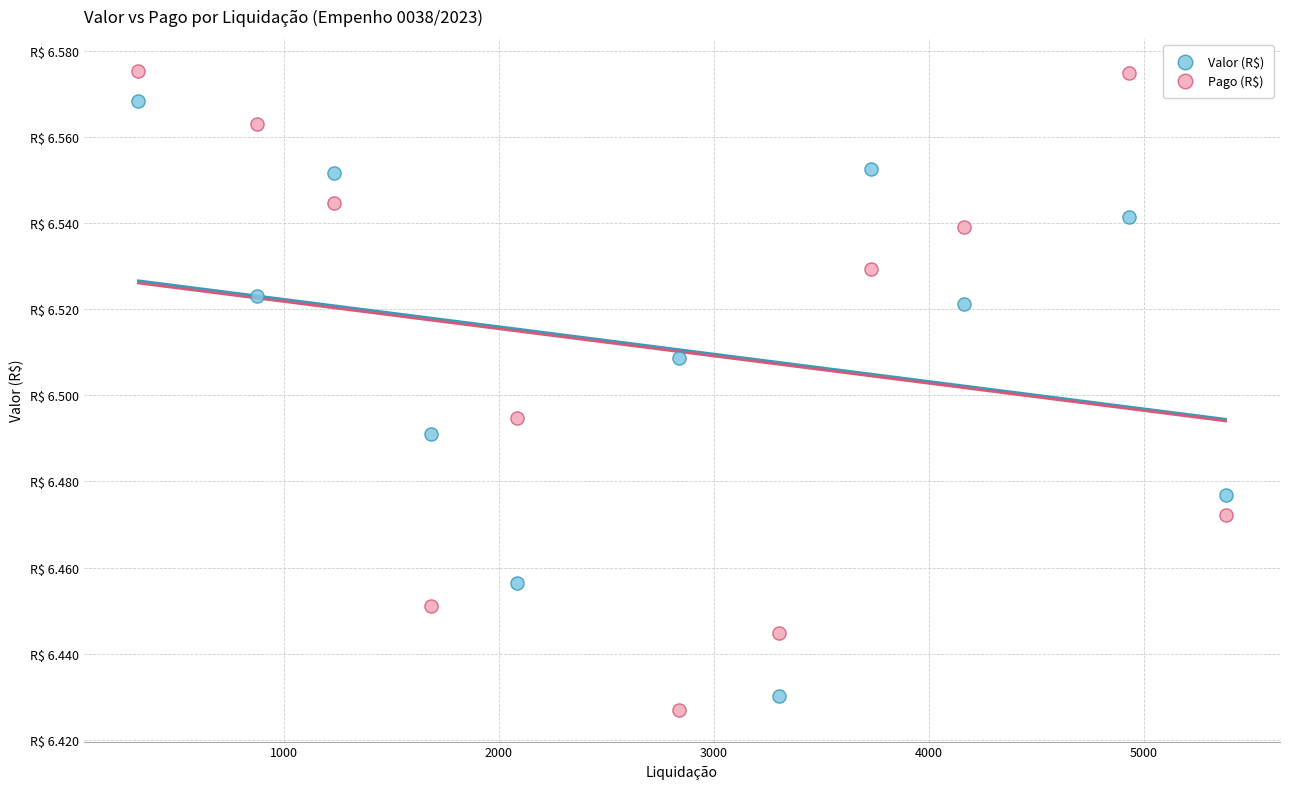

Which series reaches the maximum Y coordinate?

Pago (R$)